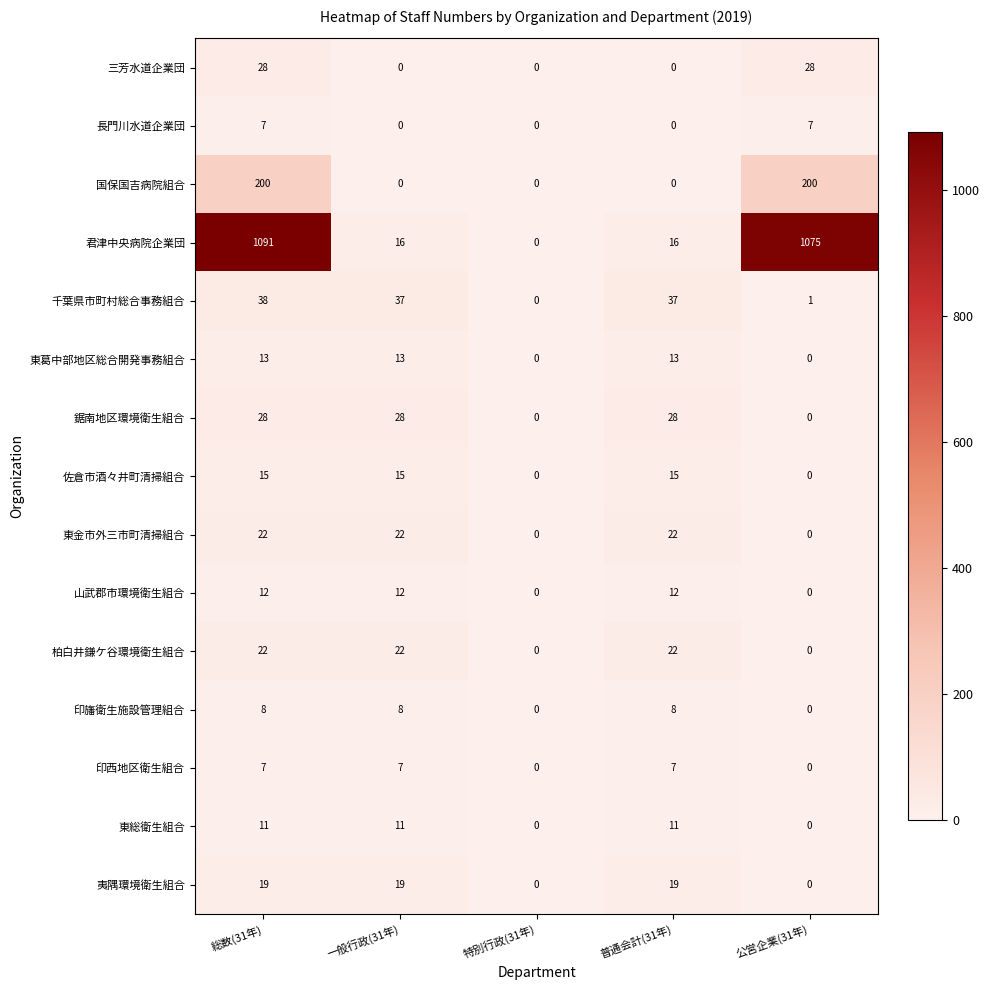

What is the approximate value of 千葉県市町村総合事務組合 at 総数(31年), to the nearest 5?

40